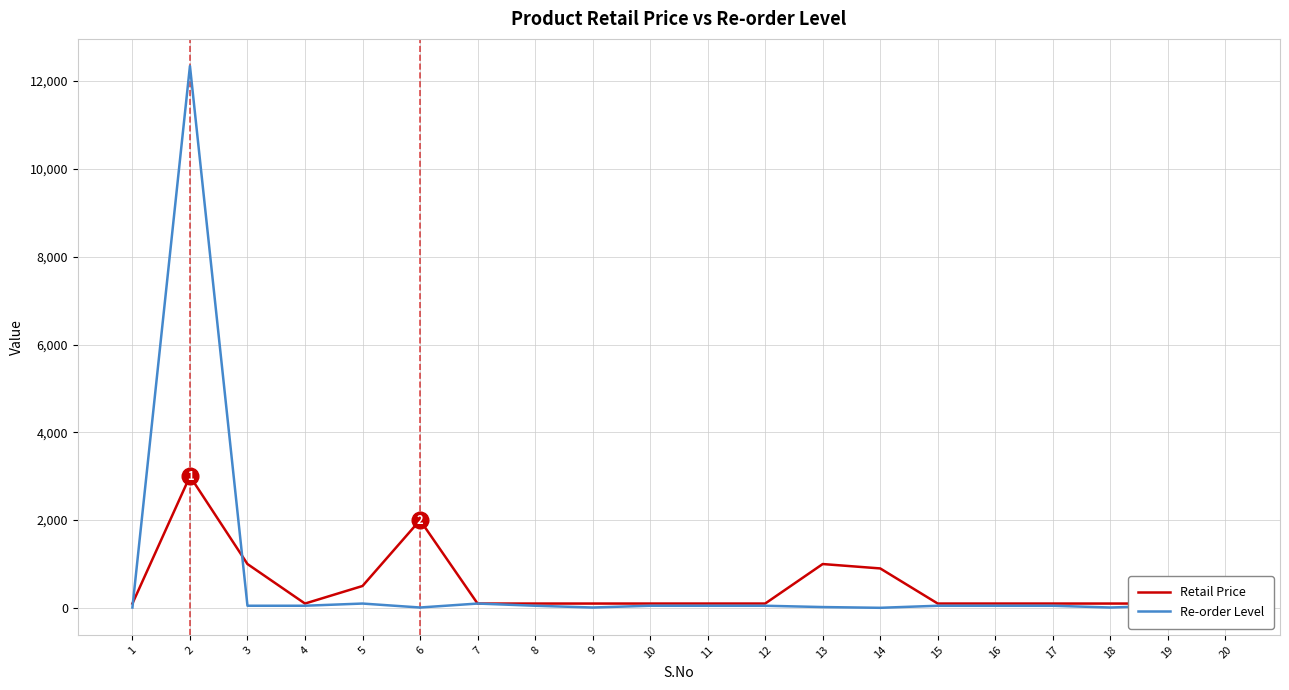

Is it true that Retail Price equals 100 at 12?

True